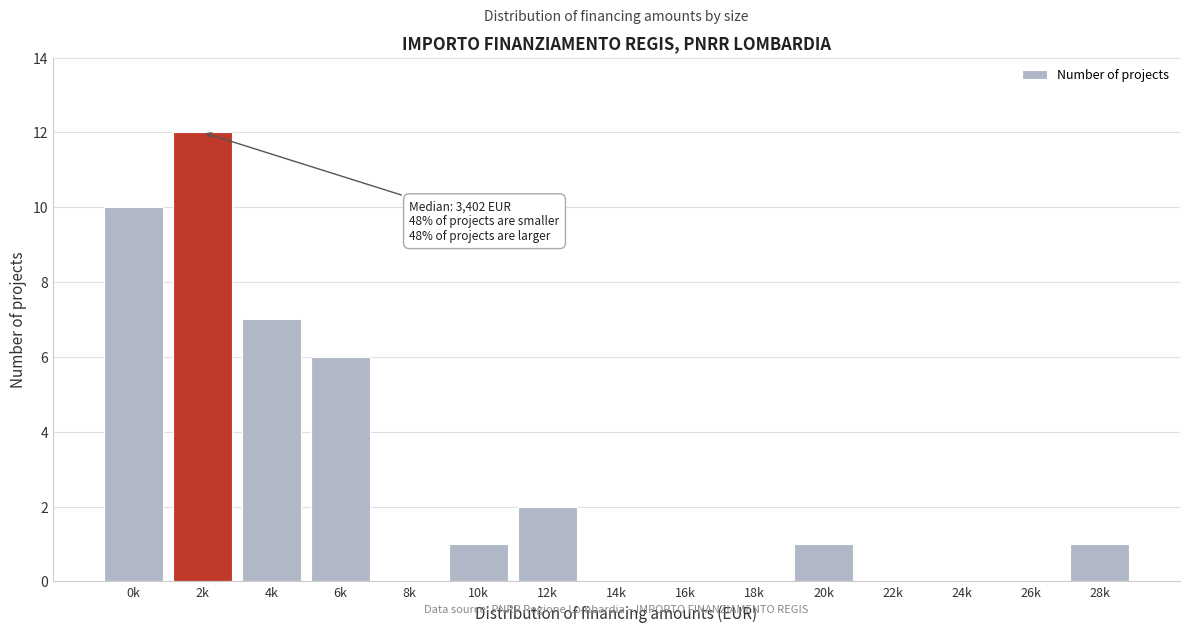

Reading left to right, list all the values displayed in this chart.

0k=10	2k=12	4k=7	6k=6	8k=0	10k=1	12k=2	14k=0	16k=0	18k=0	20k=1	22k=0	24k=0	26k=0	28k=1